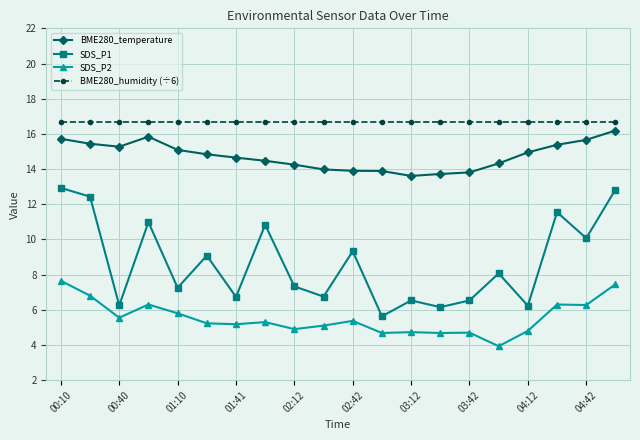

How many data points in SDS_P1 are above 8?

10